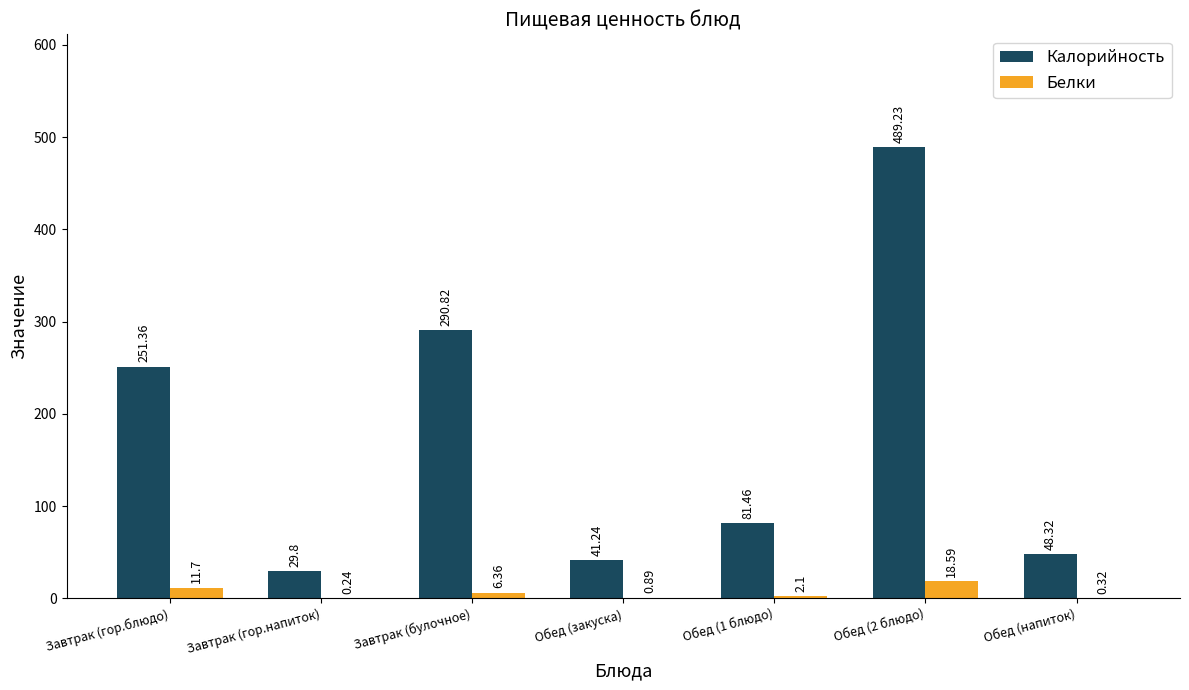

Which series has the largest total across all categories?

Калорийность